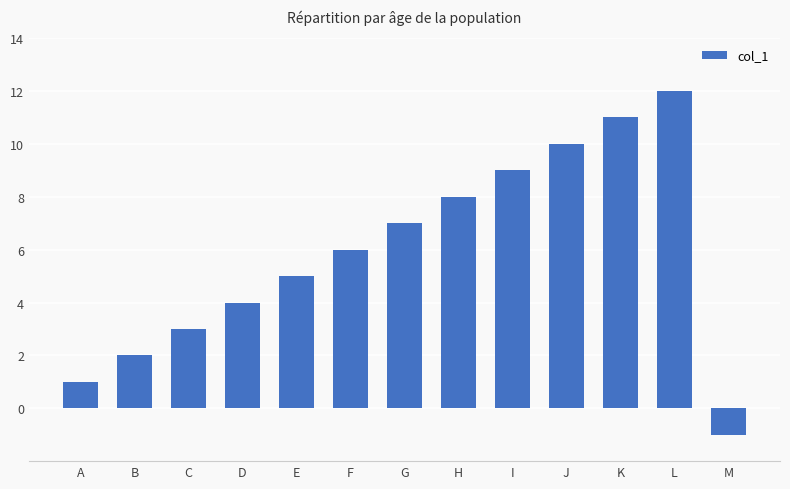

How many values are below zero?

1